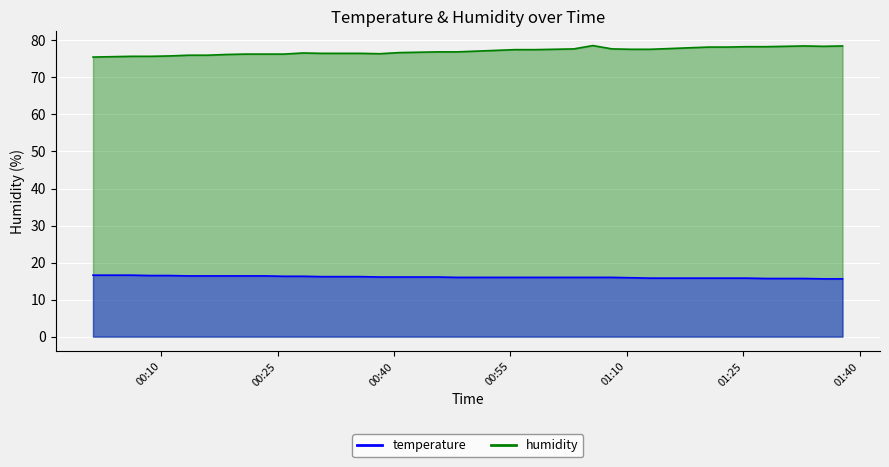

What position from the right is 2022-08-21T00:15:57?

34